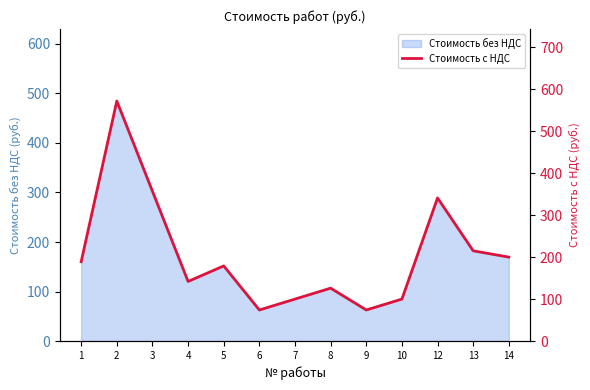

The Стоимость без НДС series shows 98.4 at 13. True or false?

False